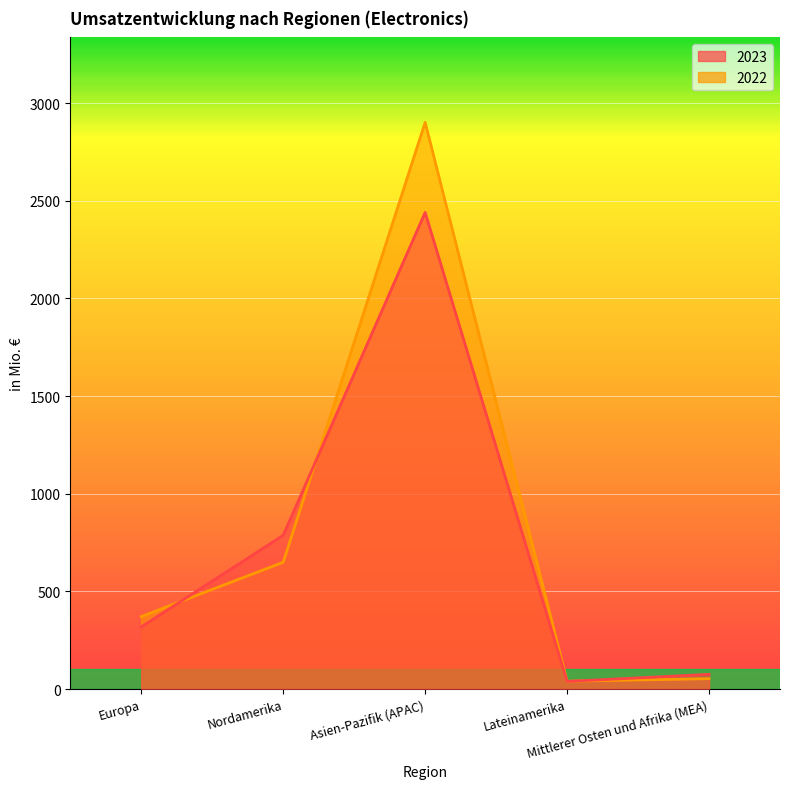

Reading left to right, extract all data points from this chart.

2023: Europa=318	Nordamerika=787	Asien-Pazifik (APAC)=2440	Lateinamerika=39	Mittlerer Osten und Afrika (MEA)=75
2022: Europa=371	Nordamerika=649	Asien-Pazifik (APAC)=2901	Lateinamerika=40	Mittlerer Osten und Afrika (MEA)=53